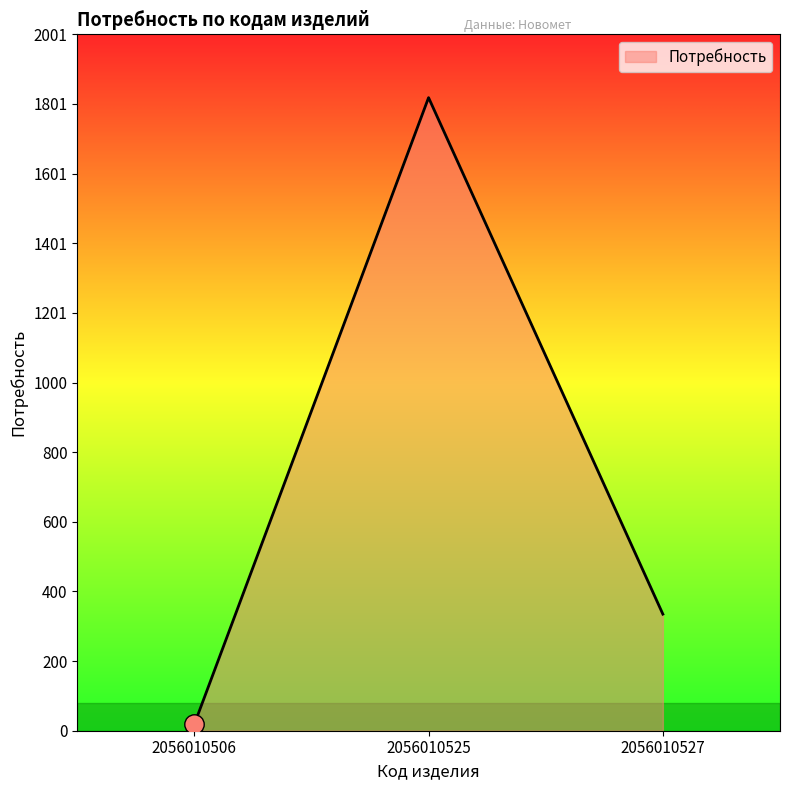

What is the average value?

724